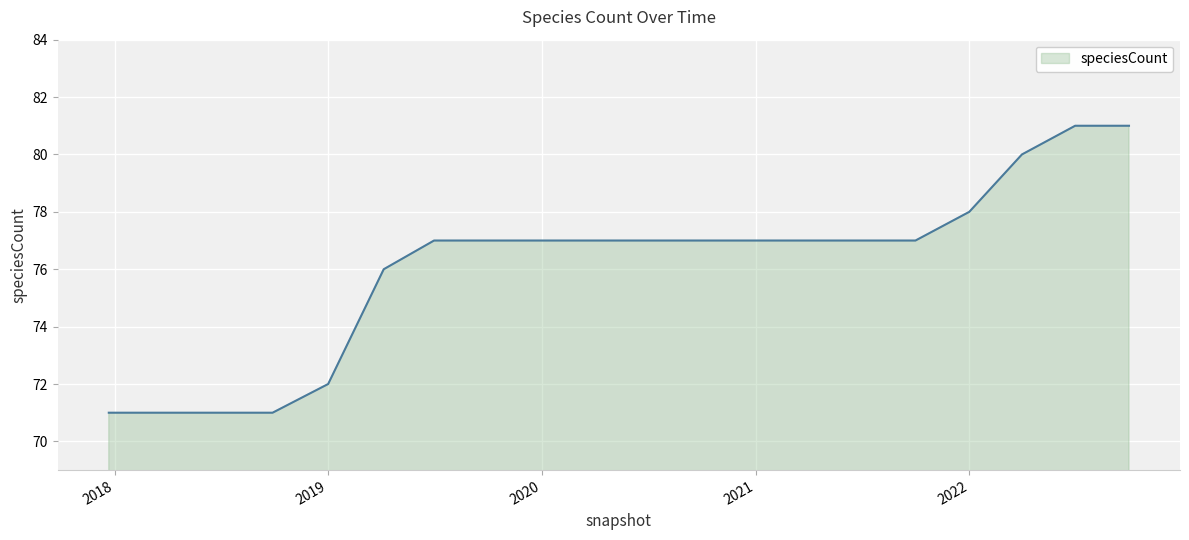

What is the greatest value displayed?

81